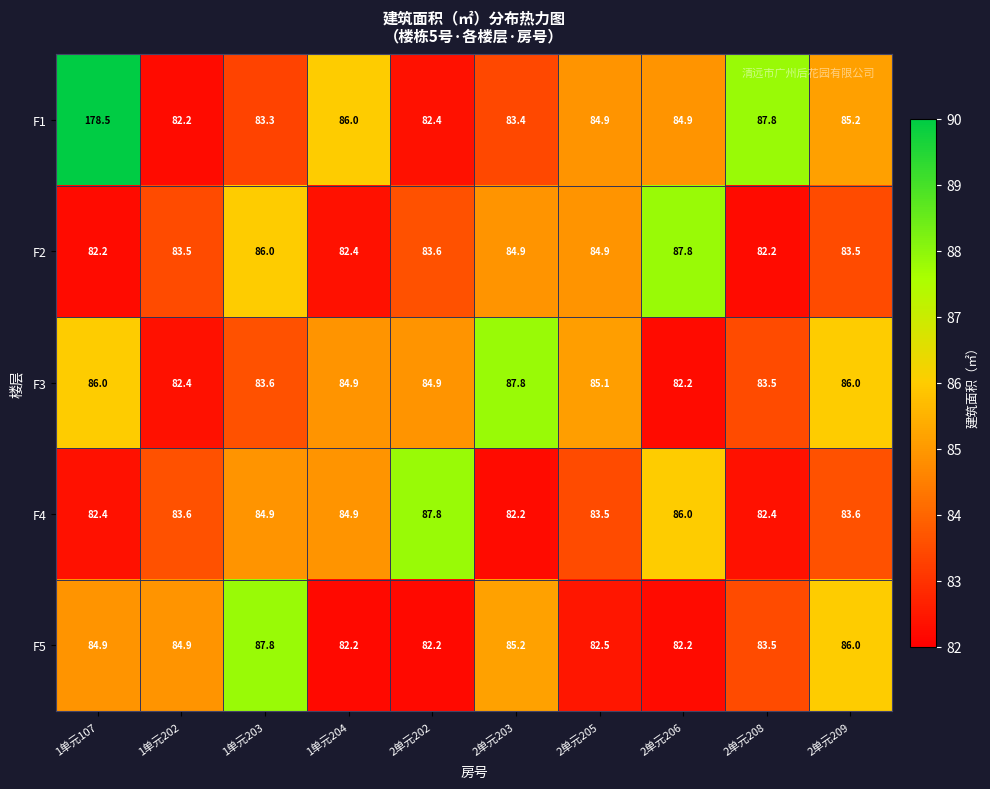

Which series has the largest total across all categories?

F1